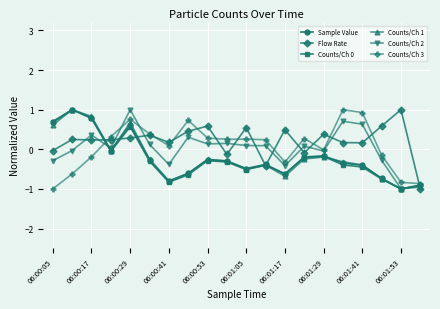

What is the smallest value displayed?

-1.0